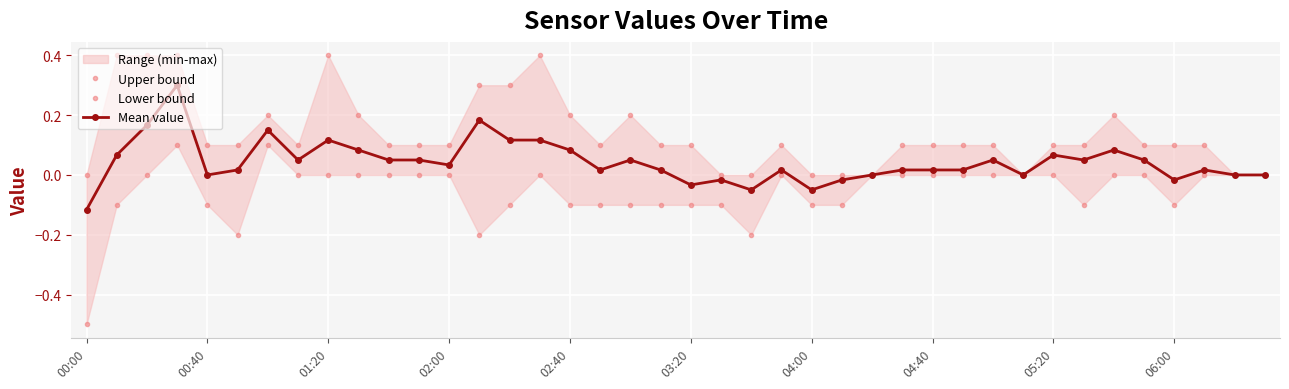

Which series has the largest total across all categories?

Upper bound